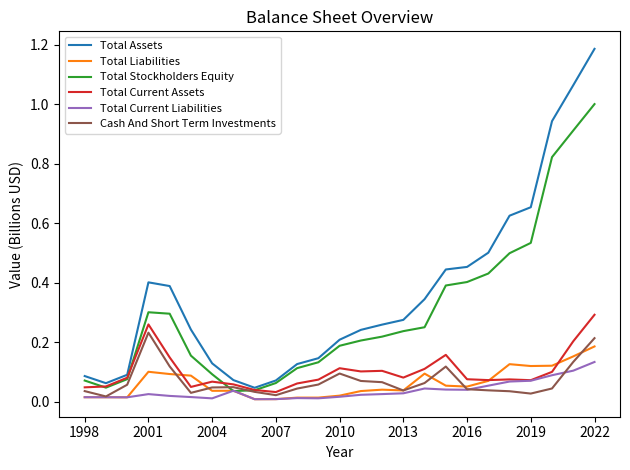

How many lines are shown in the chart?

6